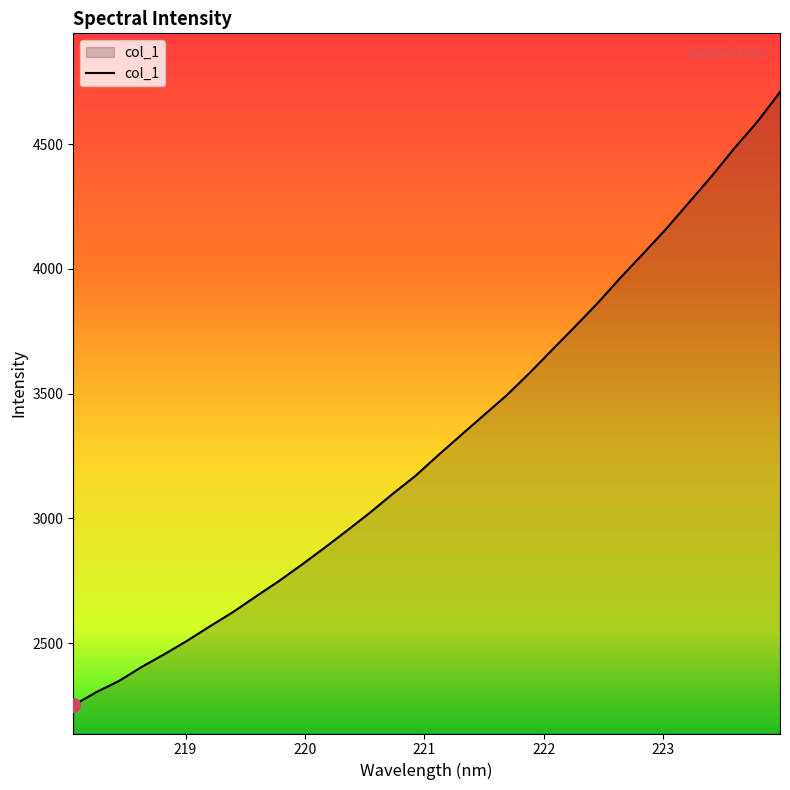

What is the average value?

3307.2